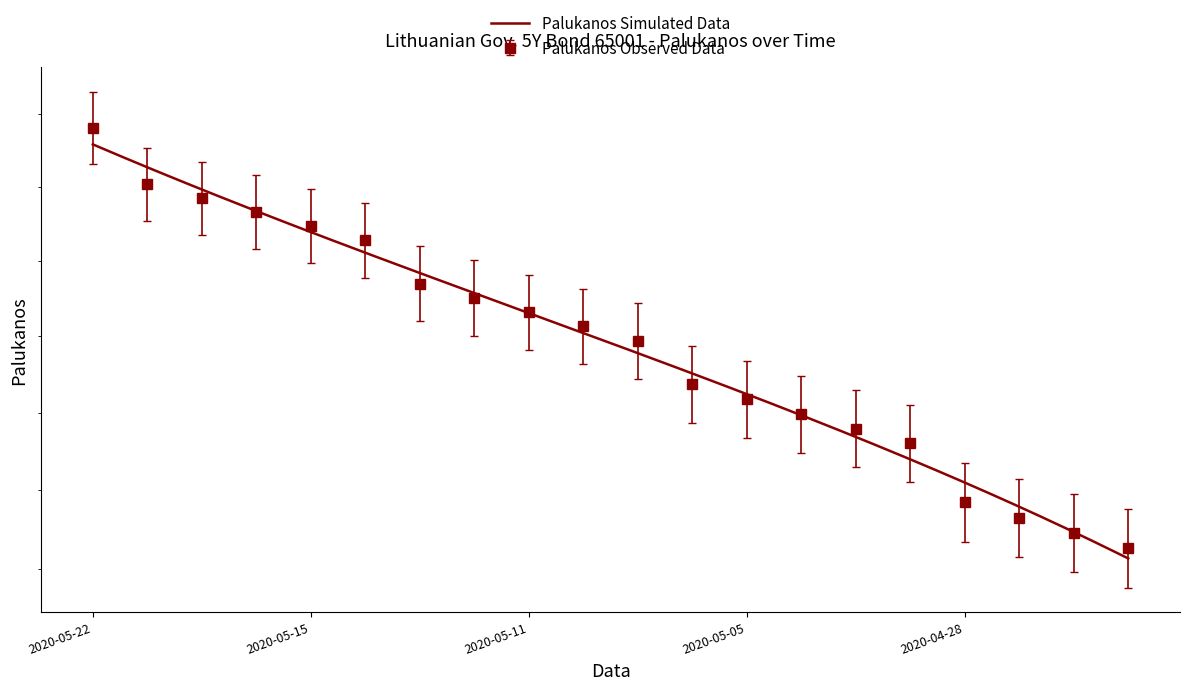

How many lines are shown in the chart?

1